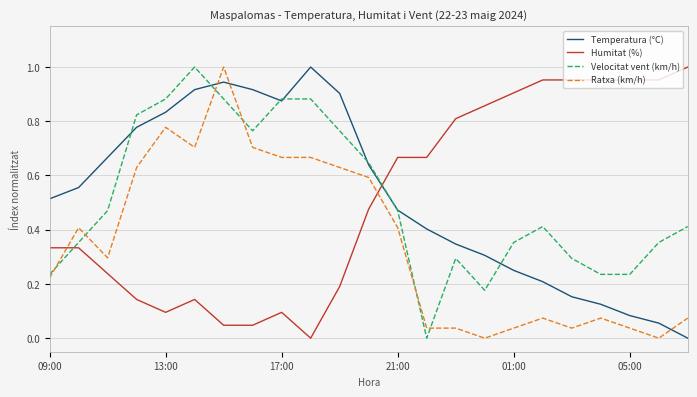

After their last crossing, which series has the higher values: Velocitat vent (km/h) or Humitat (%)?

Humitat (%)